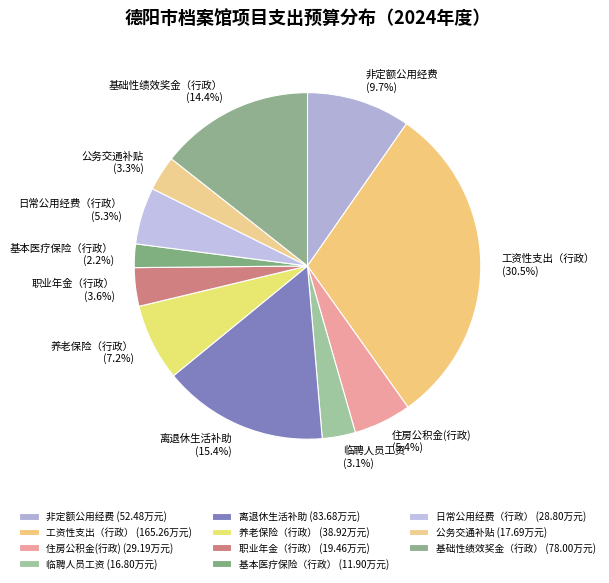

How many segments does this pie chart have?

11